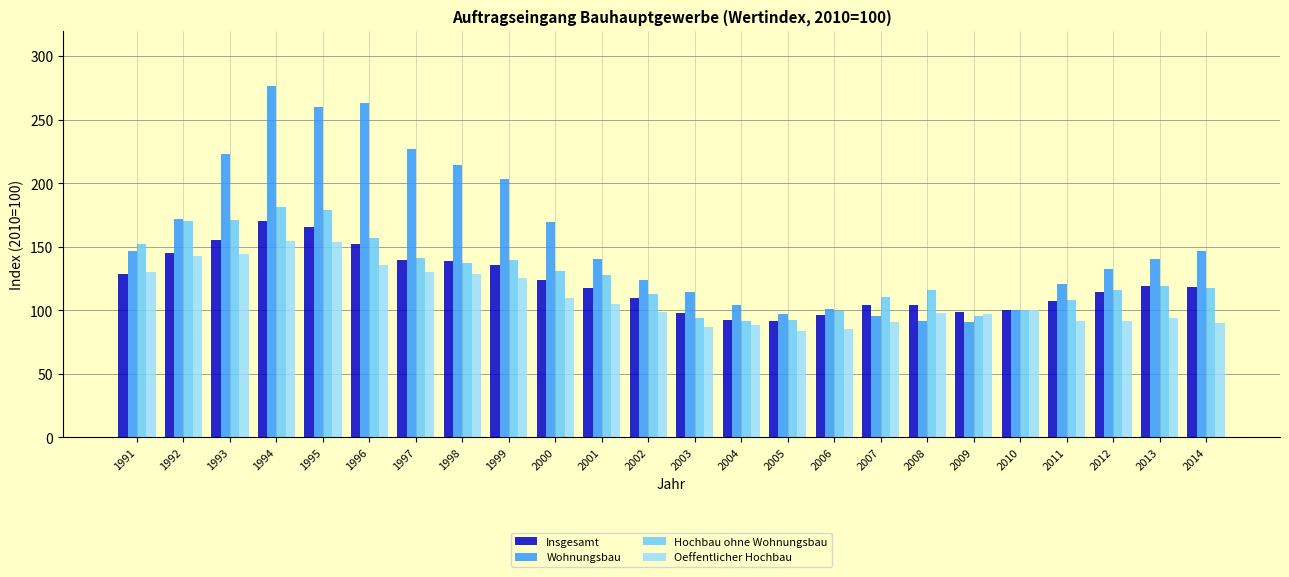

Which series has the largest total across all categories?

Wohnungsbau